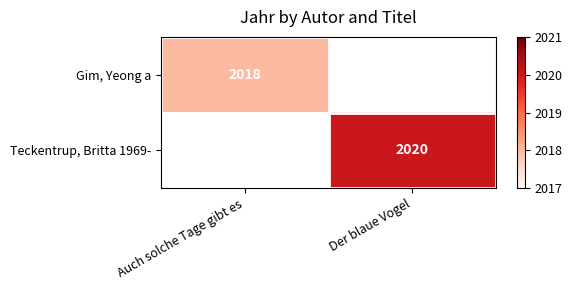

Is it true that Gim, Yeong a equals 2018 at Auch solche Tage gibt es?

True